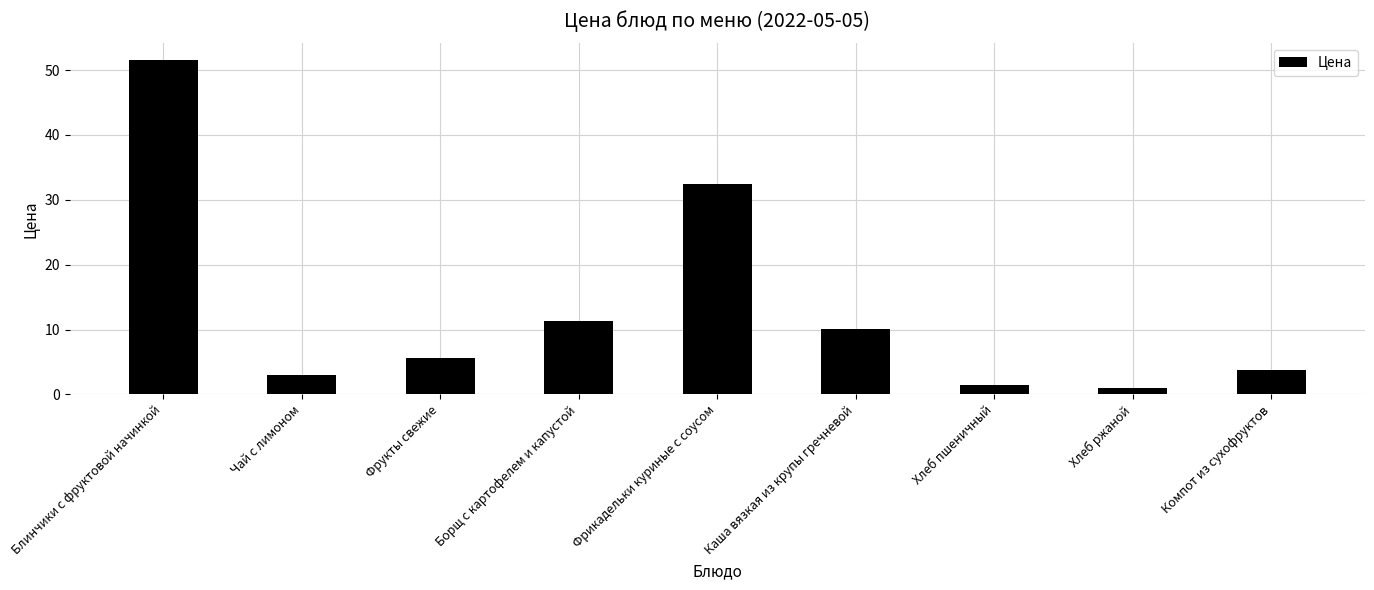

Reading left to right, transcribe all the data shown in this chart.

51.5	3.0	5.6	11.3	32.5	10.0	1.5	1.0	3.8